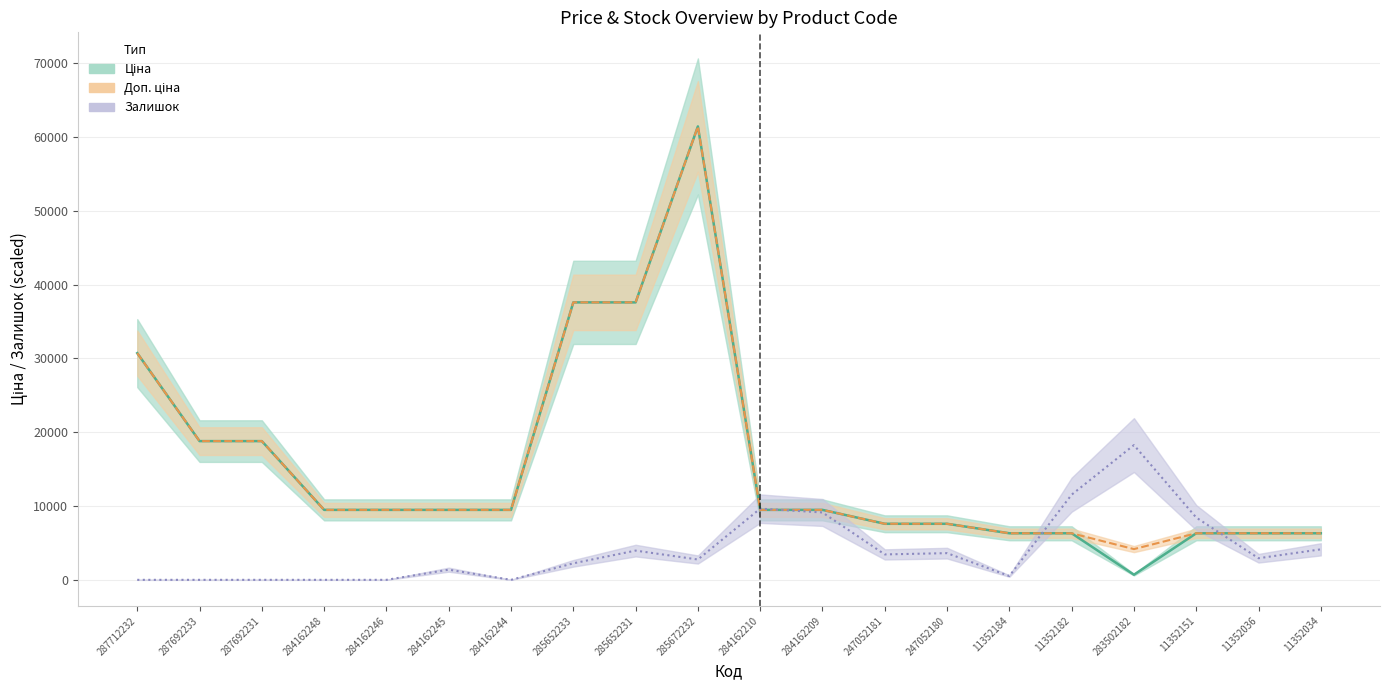

The value of Залишок at 284162245 is 1378.0. True or false?

True